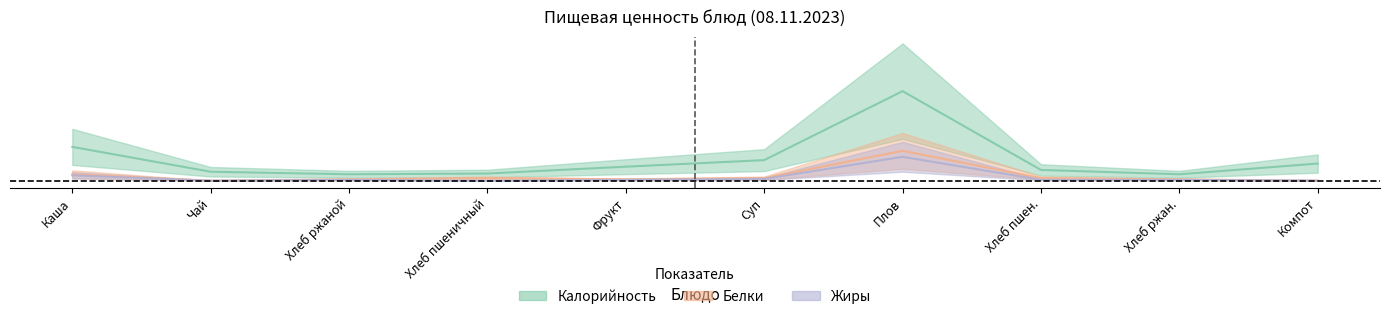

Is it true that Белки equals 0.0 at Хлеб пшеничный?

False